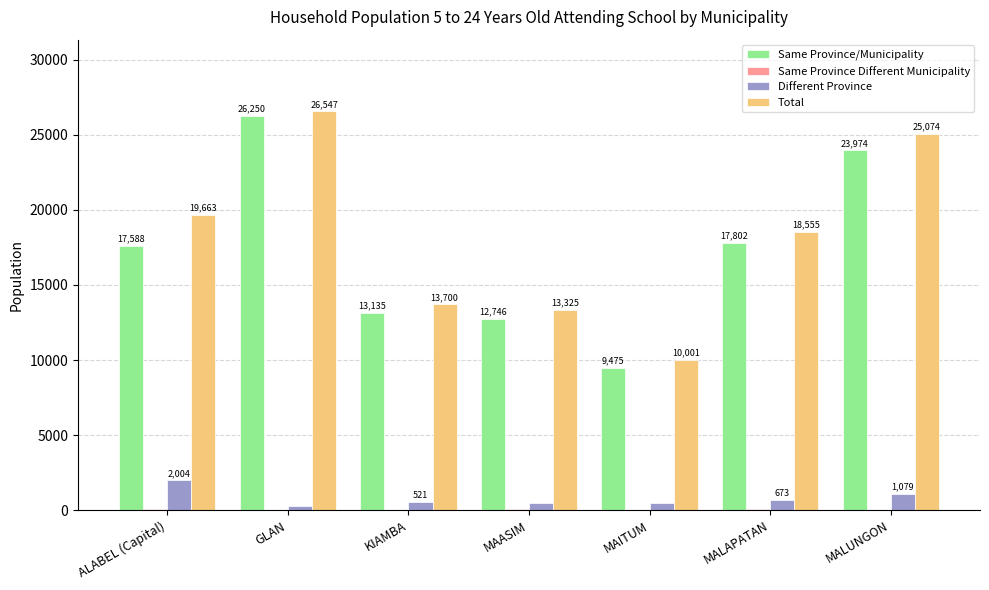

What is the approximate value of Total at MAASIM?

13325